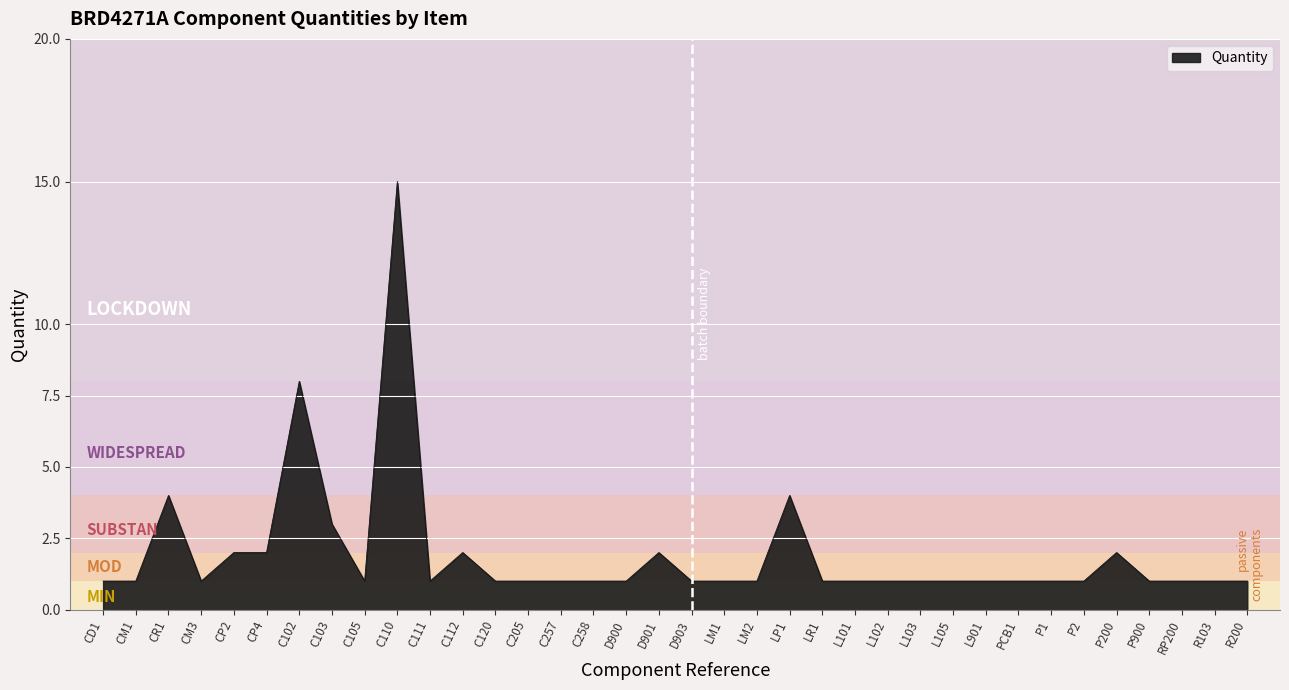

How many lines are shown in the chart?

1